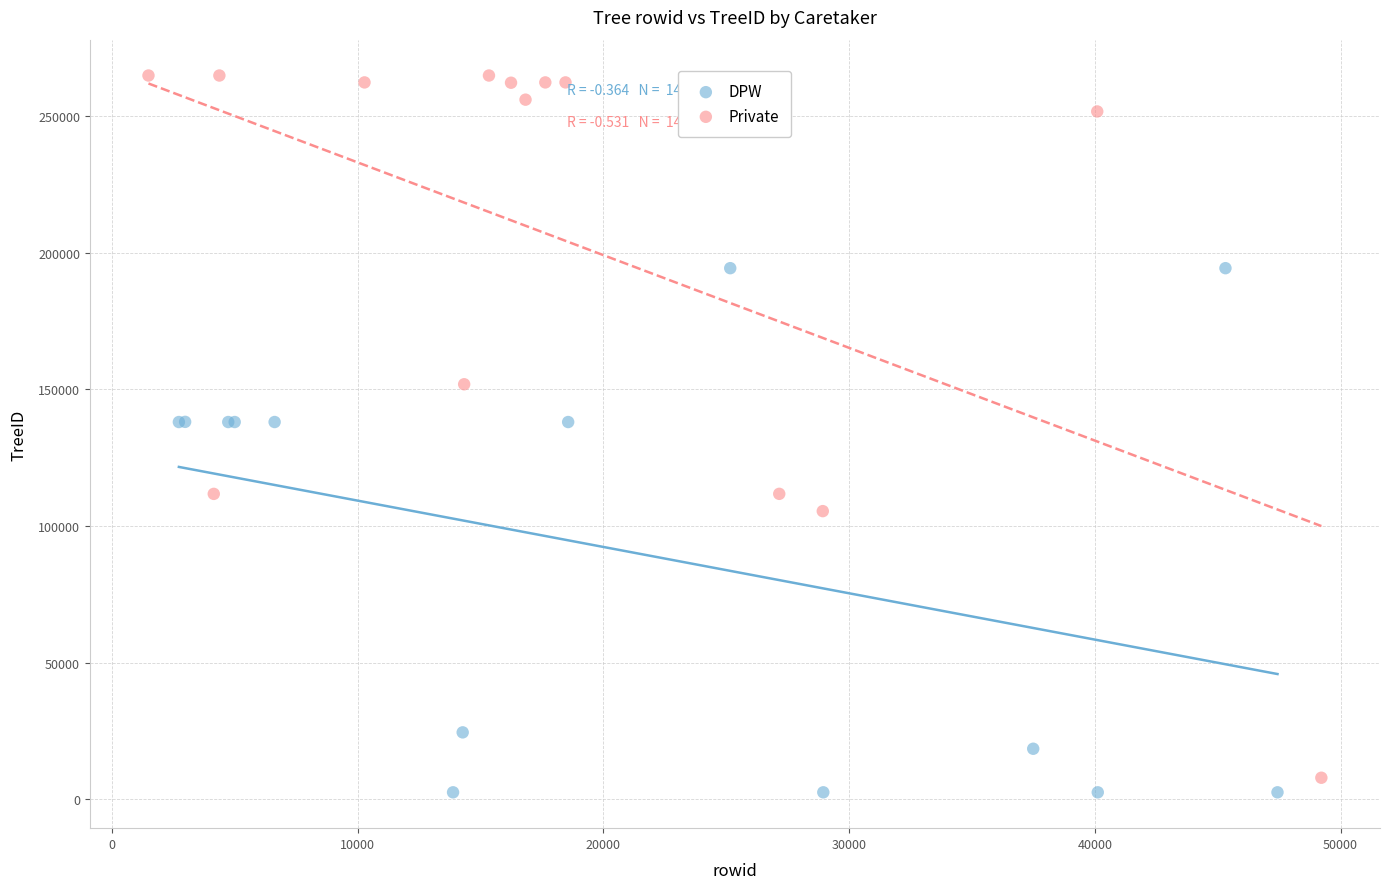

Which series has the widest spread of Y values?

Private